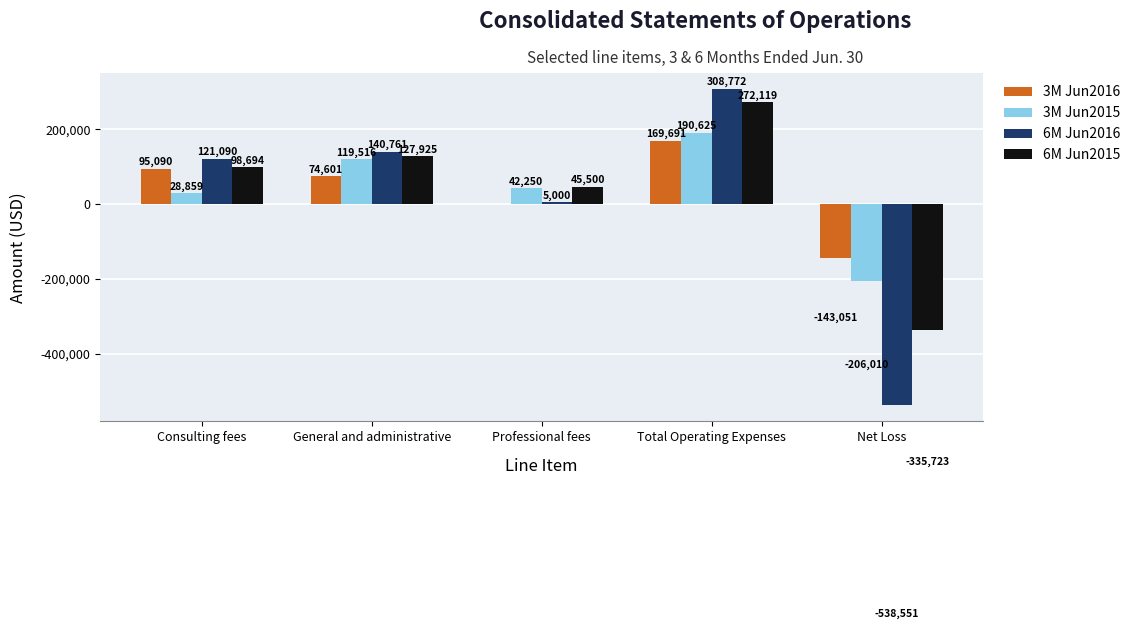

What is the maximum value for 6M Jun2015?

272119